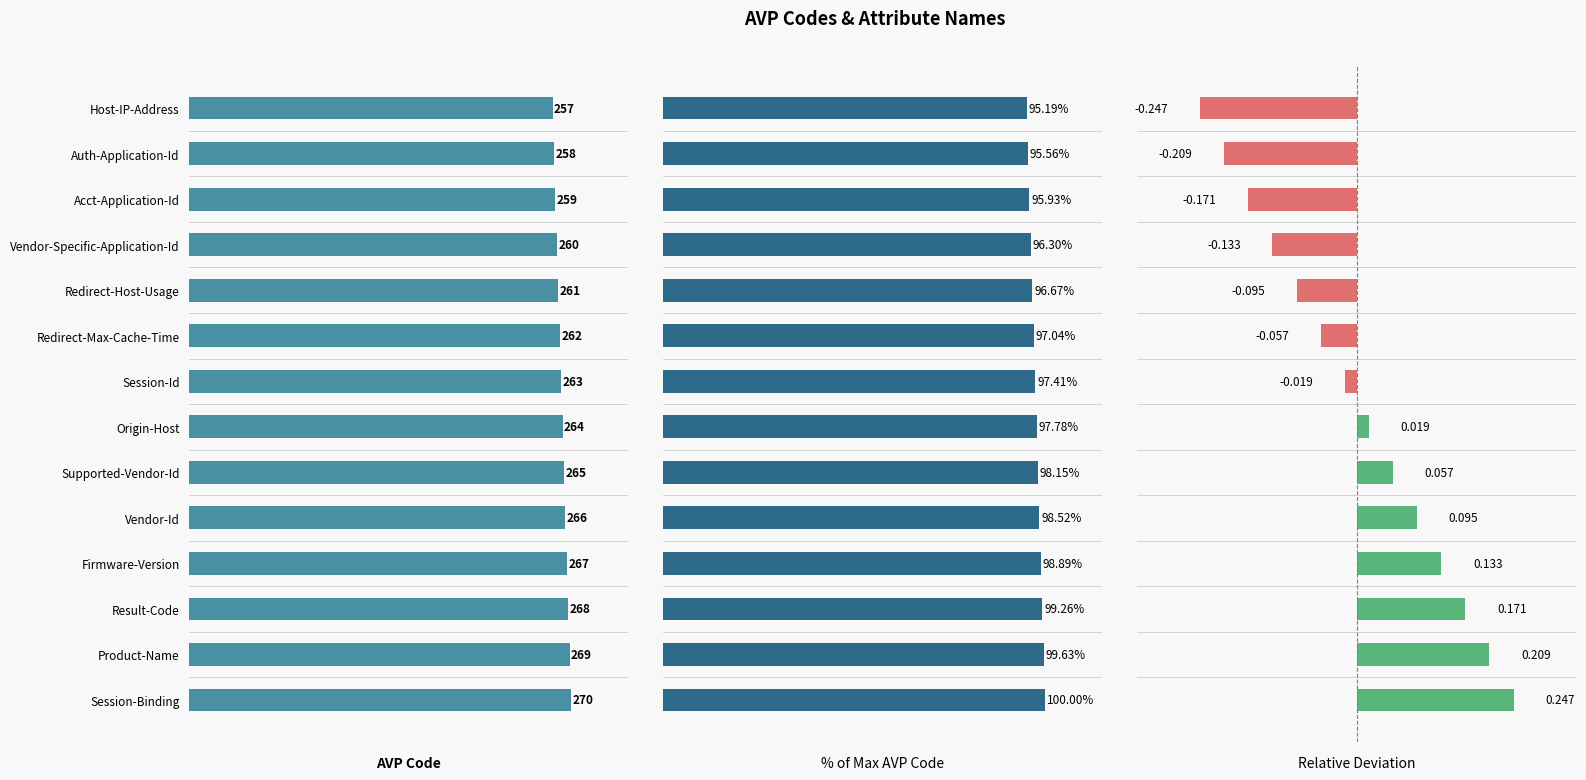

Between Supported-Vendor-Id and Vendor-Id, which is larger?

Vendor-Id